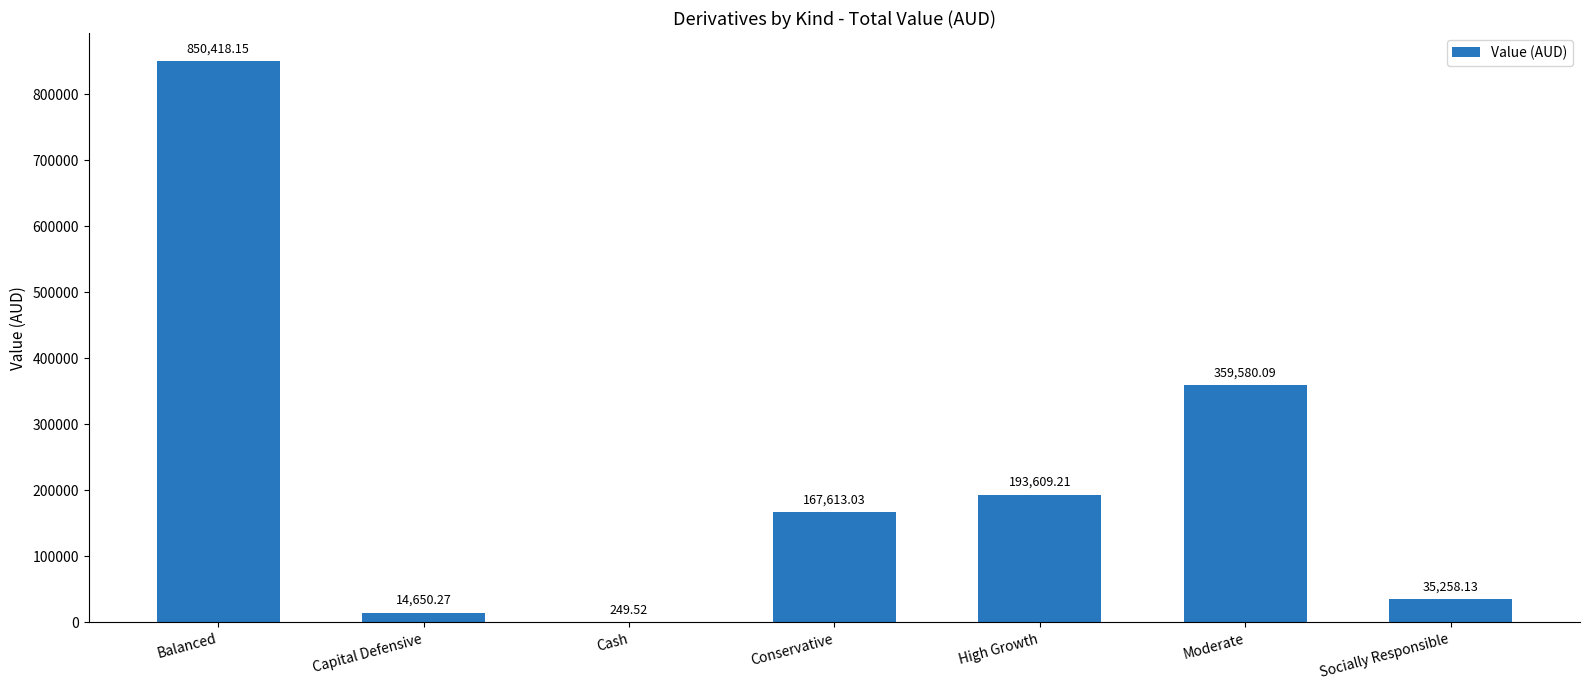

Which category has the highest value across all series?

Balanced